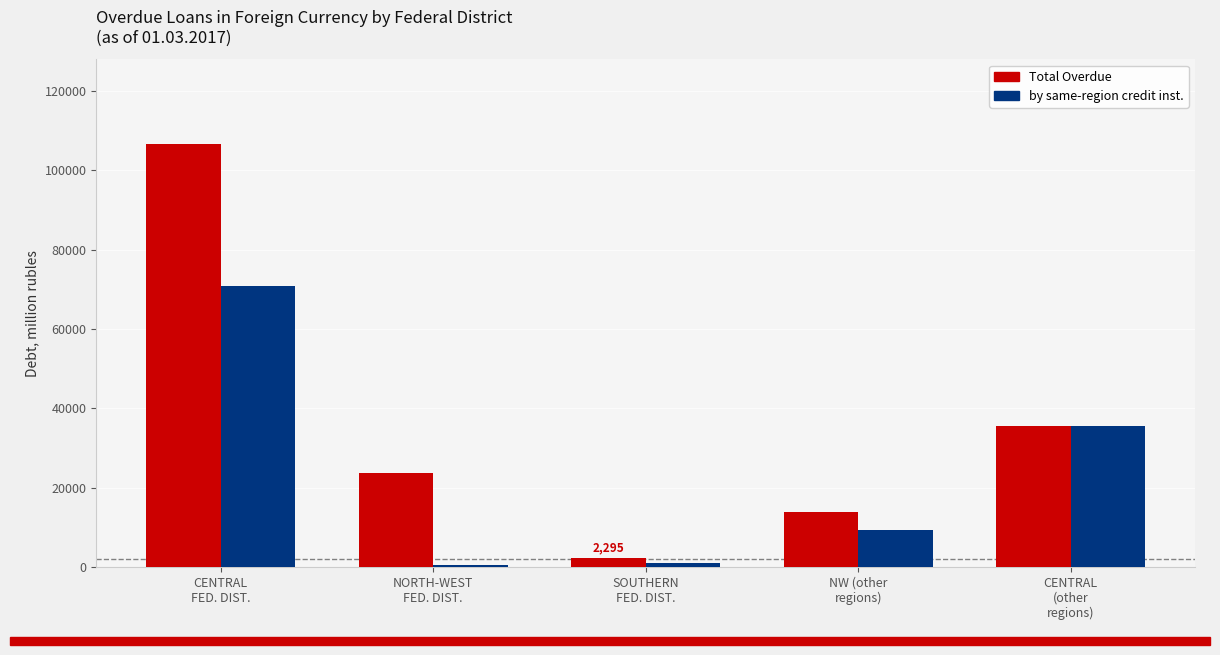

Which series has the largest total across all categories?

Total Overdue